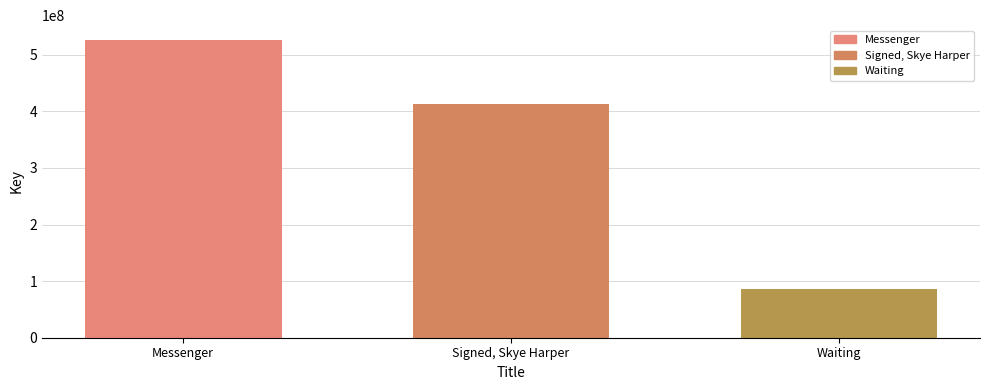

What is the label of the 2nd bar from the right?

Signed, Skye Harper